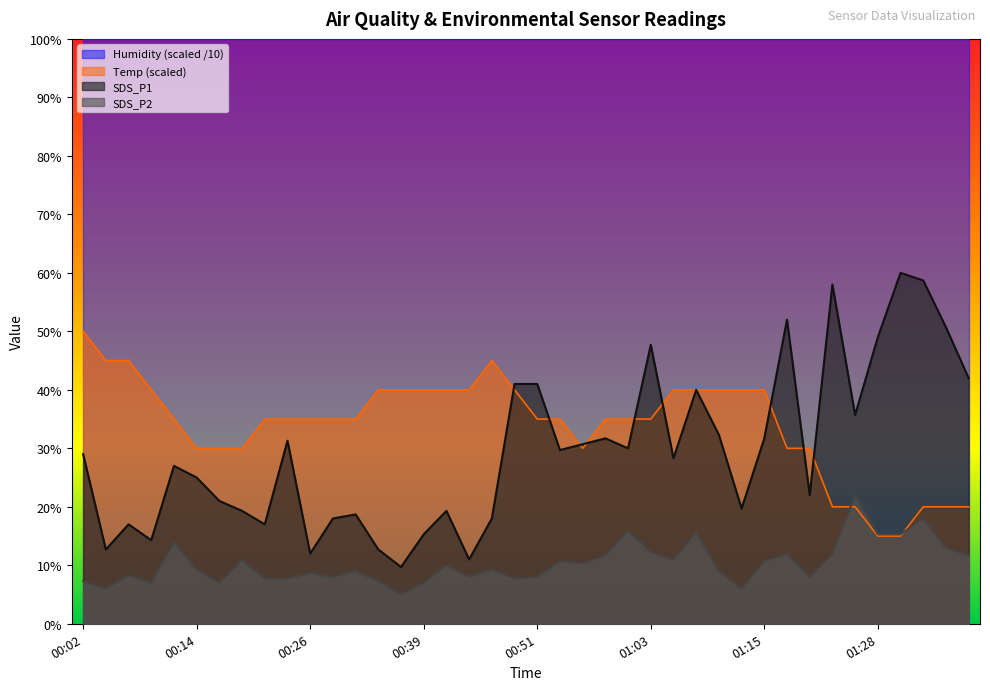

True or false: SDS_P1 has a value of 1.8 at 00:46.

True